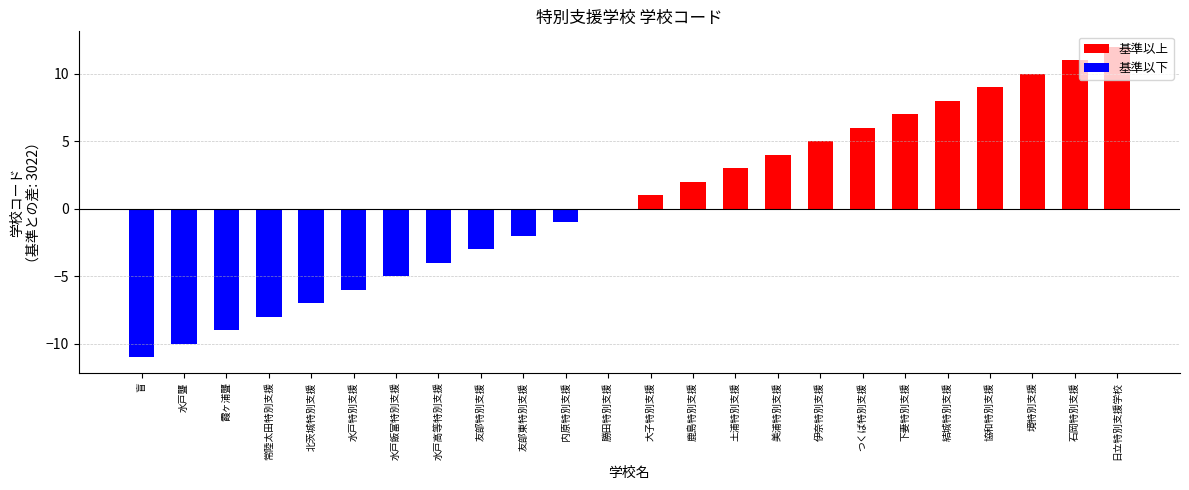

What is the smallest value displayed?

3011